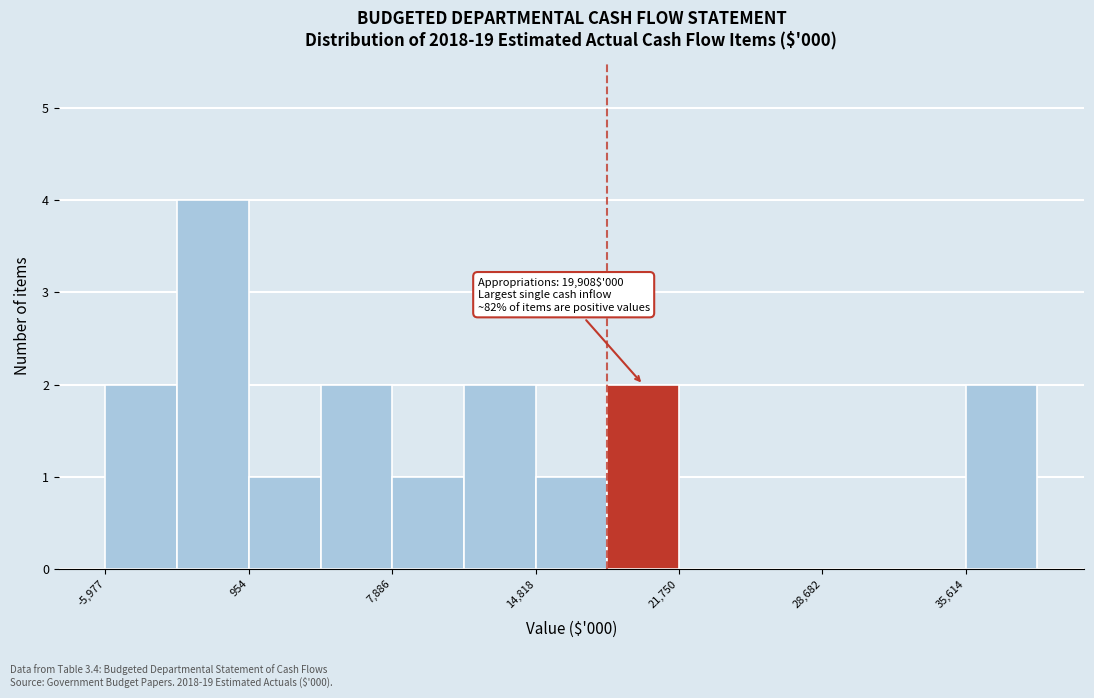

Read against the x-axis, roughly where is the centre of the tallest bar?

-1000